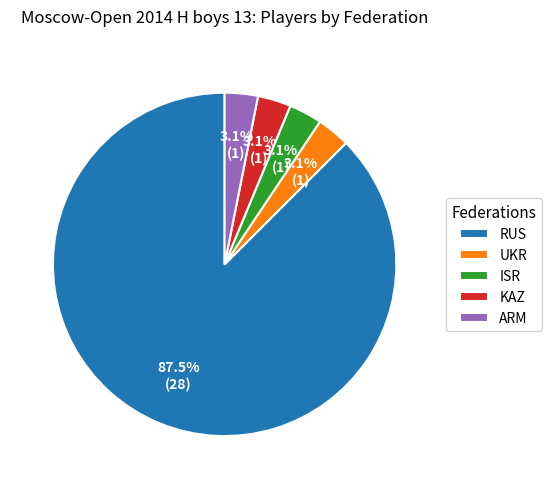

True or false: ARM accounts for 16% of the total.

False